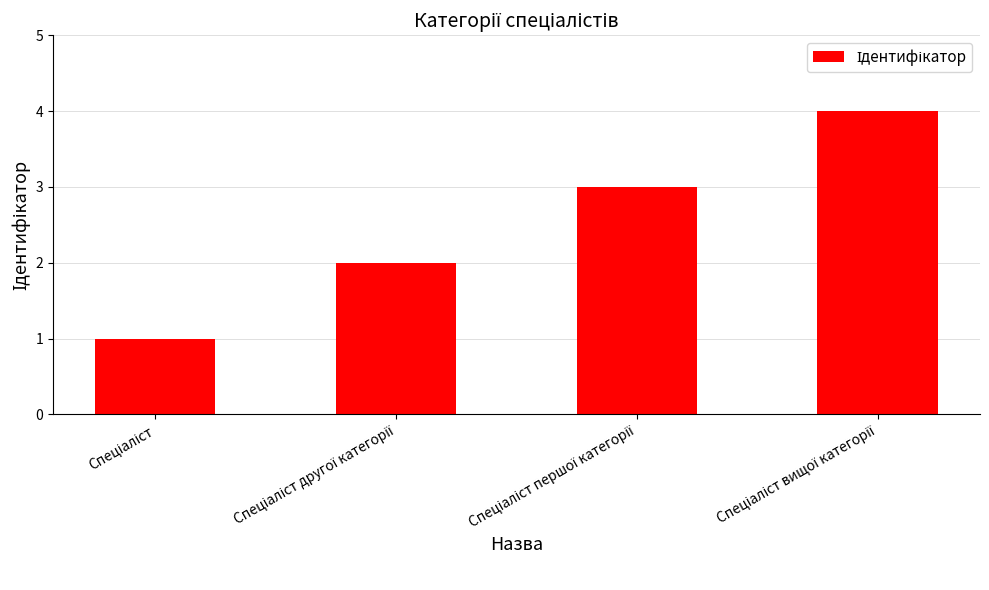

What is the difference between the maximum and minimum values?

3